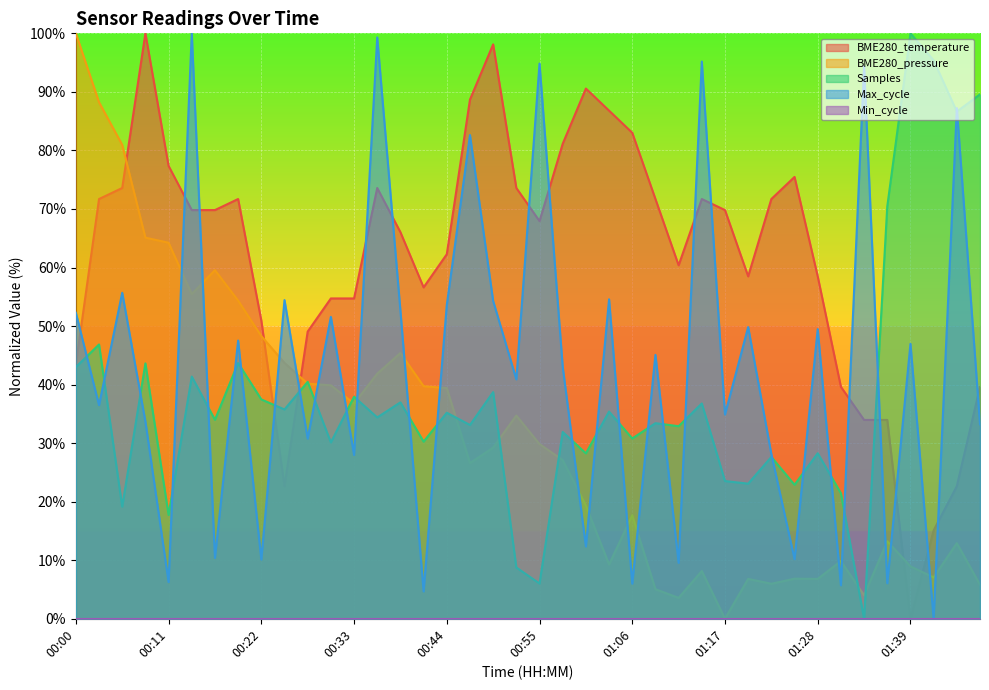

Where do BME280_temperature and Samples first cross each other?

00:22 and 00:25